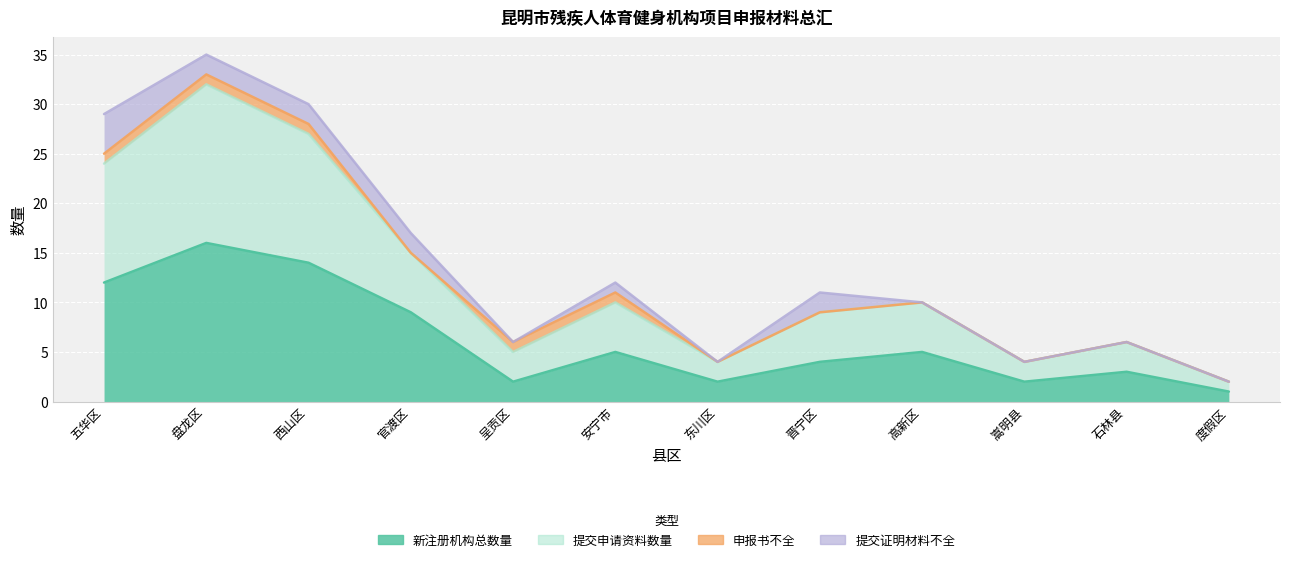

At which category does the chart reach its minimum across all series?

度假区